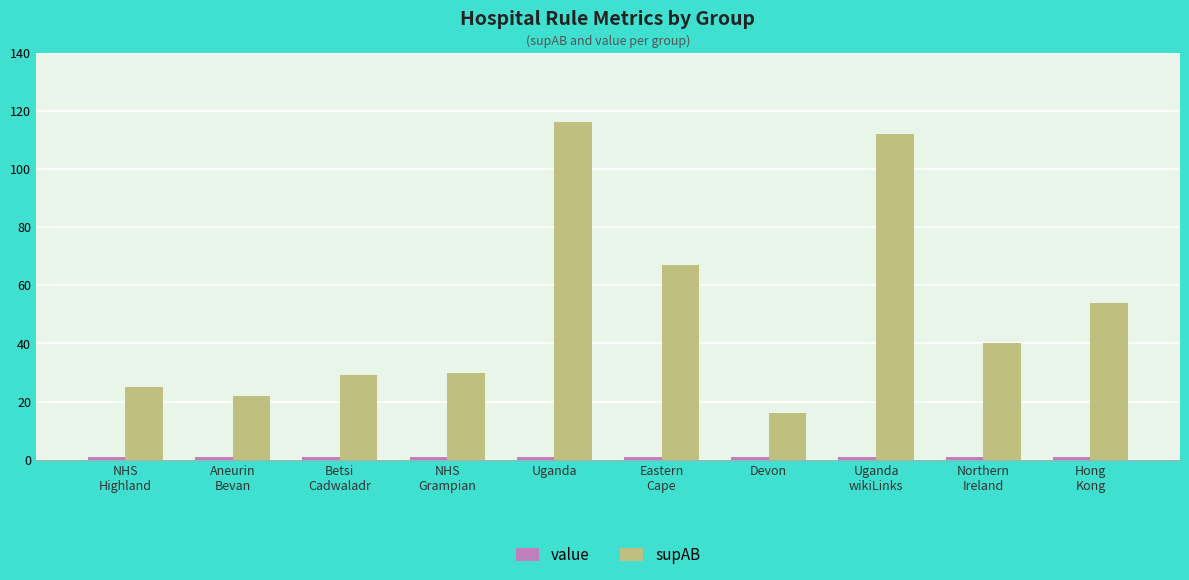

Which series has the largest total across all categories?

supAB